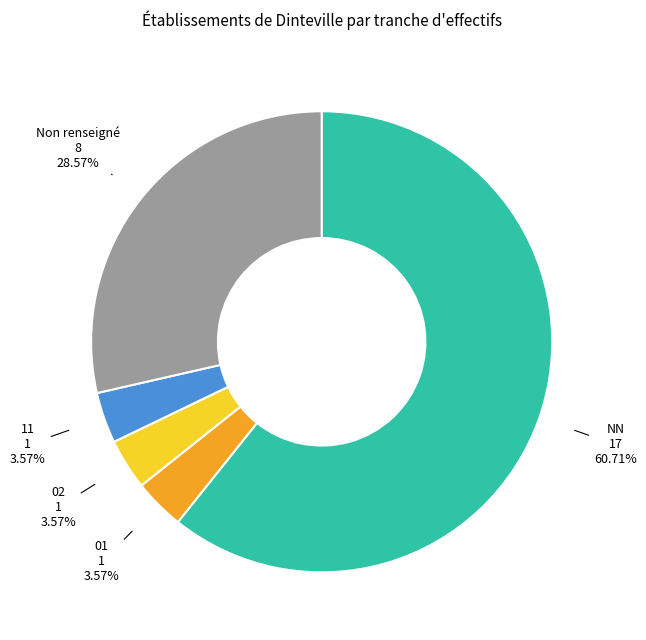

To the nearest percent, what is the difference between the largest and smallest slice percentages?

57%